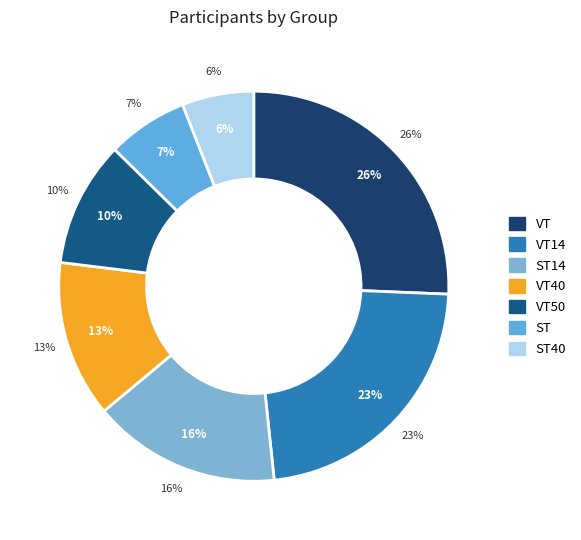

What is the ratio of the value at ST14 to the value at VT50?

1.5